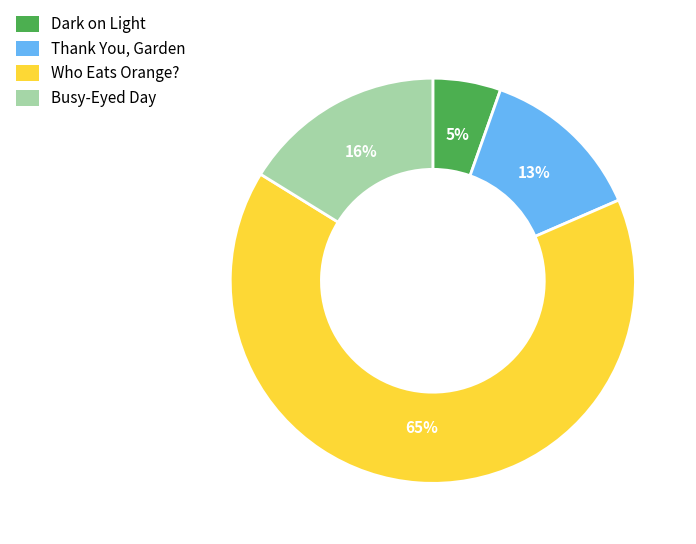

Which slice is the smallest?

Dark on Light